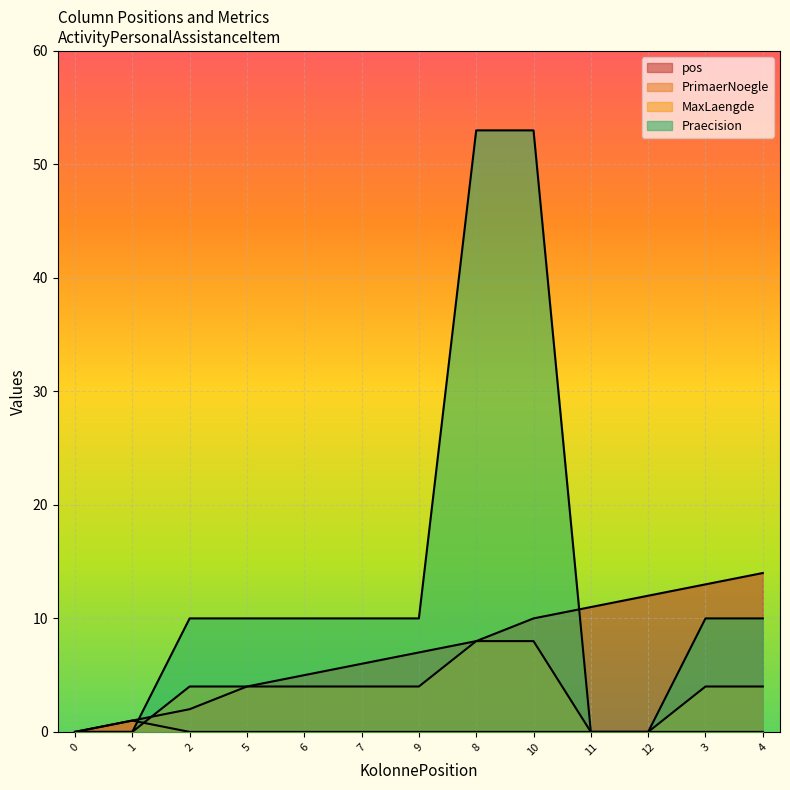

How many times do MaxLaengde and PrimaerNoegle cross each other?

1